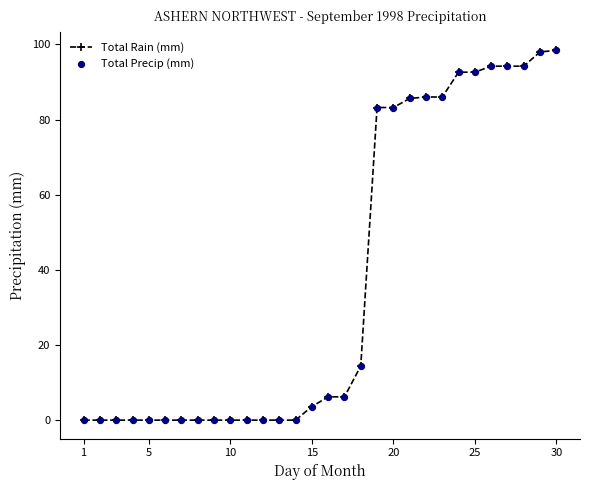

What is the sum of all values?

1118.6